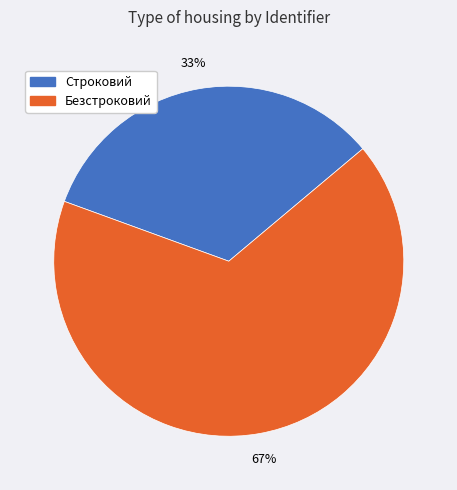

To the nearest percent, what percentage of the pie is Безстроковий?

67%